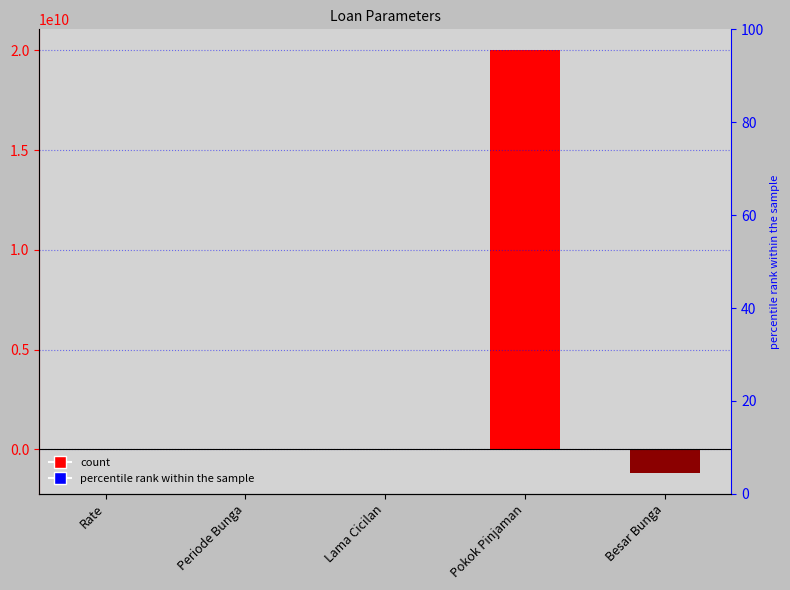

Read the value at Rate.

0.1